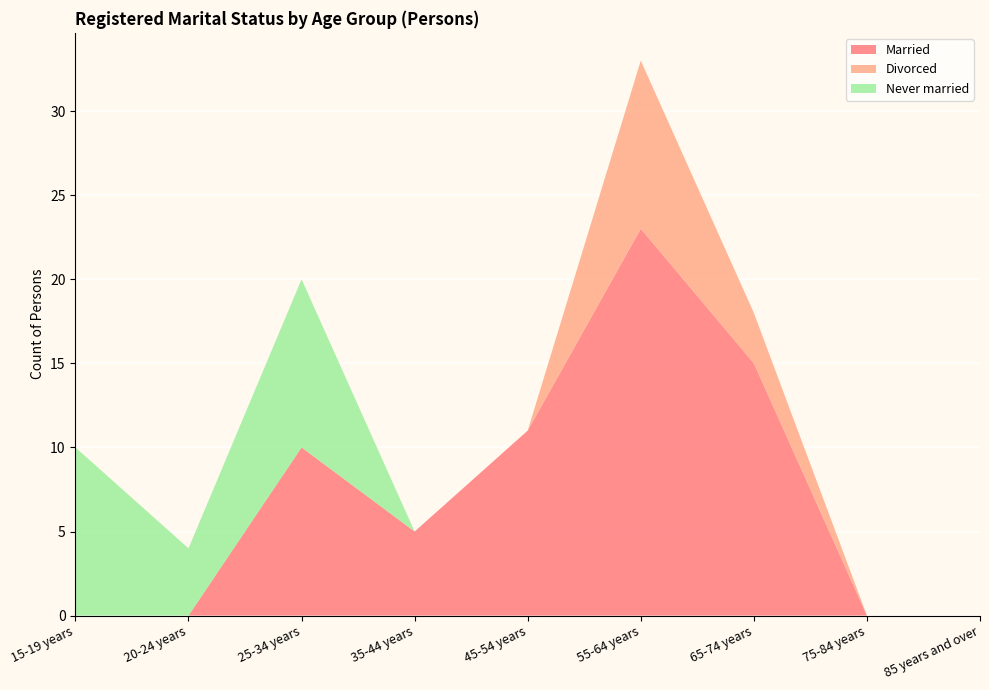

Reading right to left, what are all the values shown in this chart?

Married: 0	0	15	23	11	5	10	0	0
Divorced: 0	0	3	10	0	0	0	0	0
Never married: 0	0	0	0	0	0	10	4	10